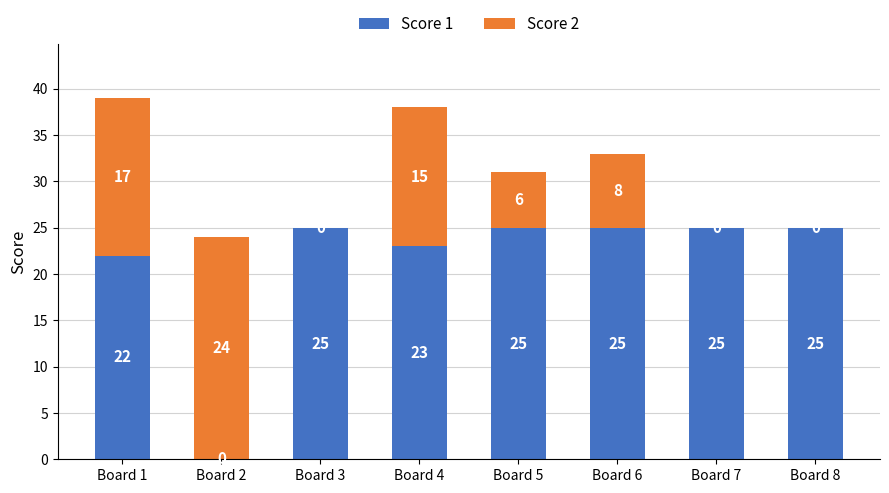

At which category is the sum across all series the highest?

Board 1